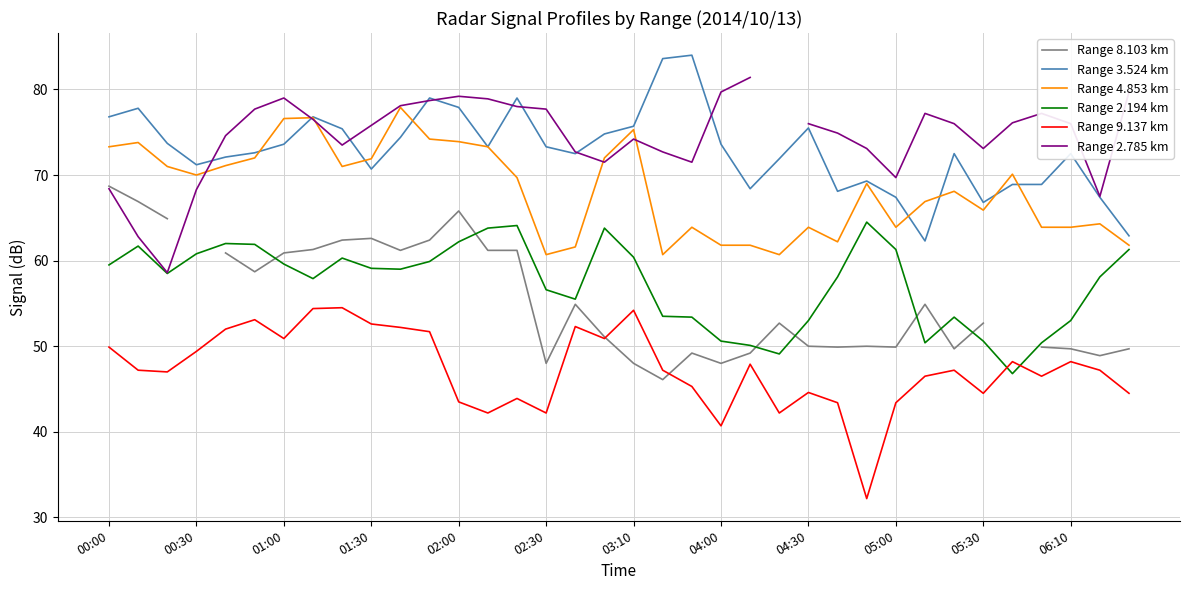

Rank the series by their maximum value, from lowest to highest.

Range 9.137 km, Range 2.194 km, Range 8.103 km, Range 4.853 km, Range 2.785 km, Range 3.524 km